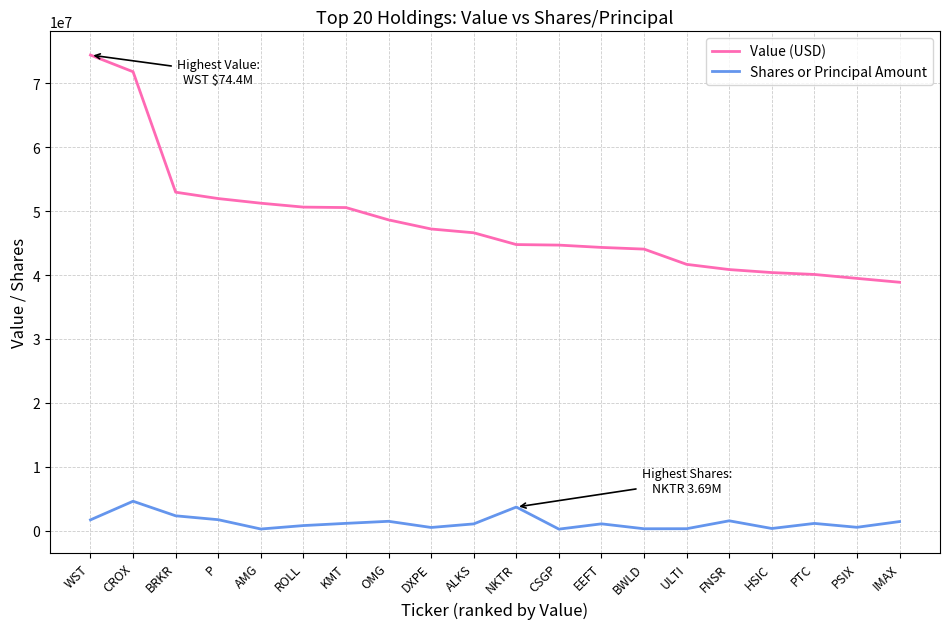

Which series has the largest range (max minus min)?

Value (USD)